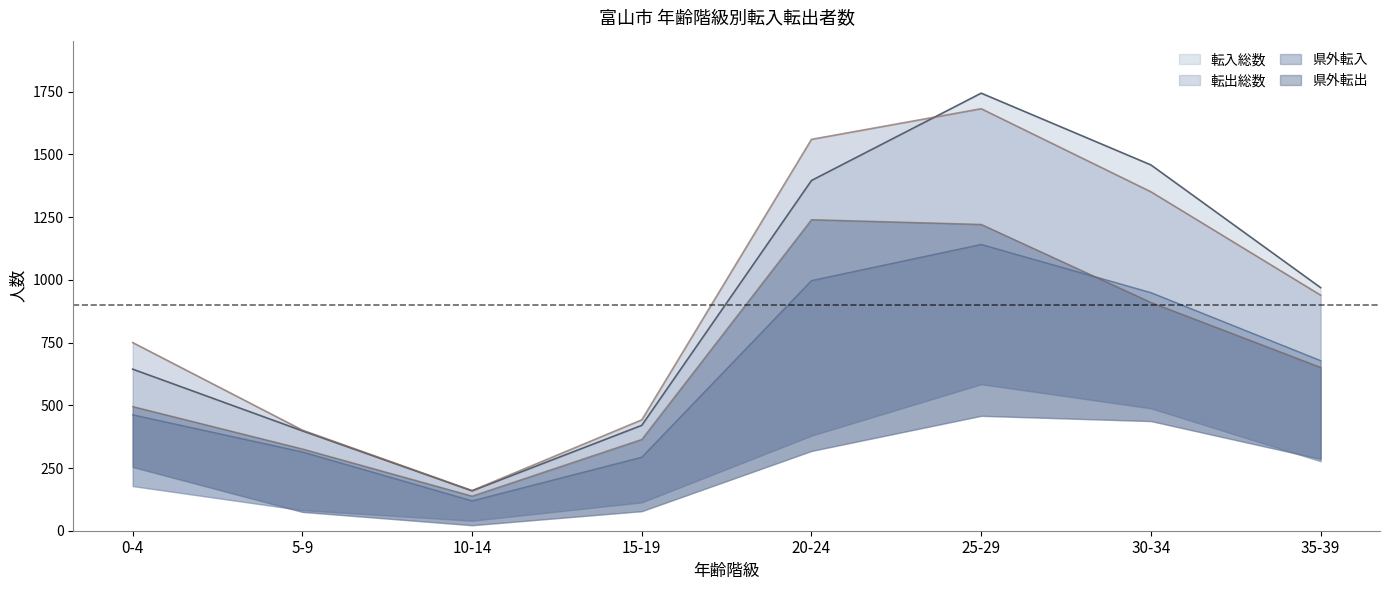

True or false: 県外転入 has a value of 462 at 0-4.

True